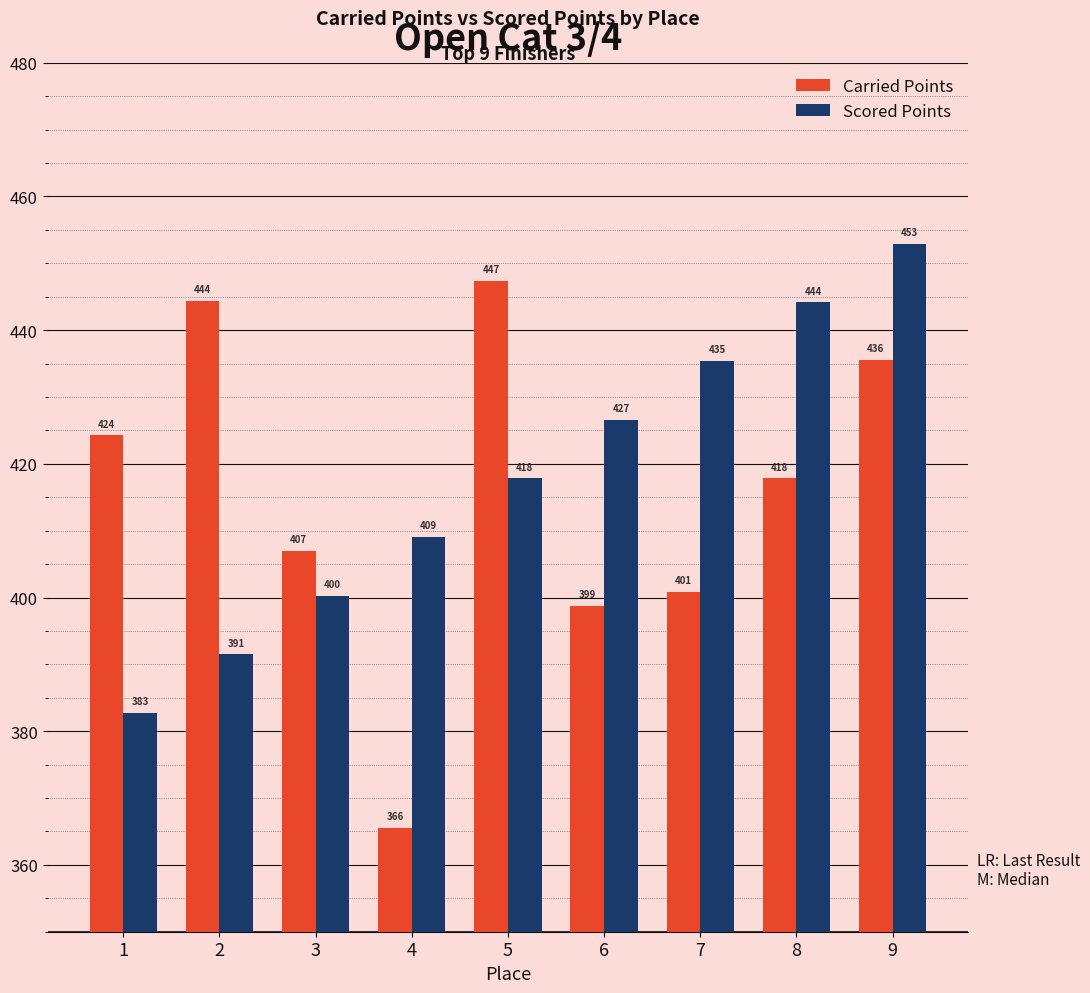

At which label is Carried Points closest to 406?

3